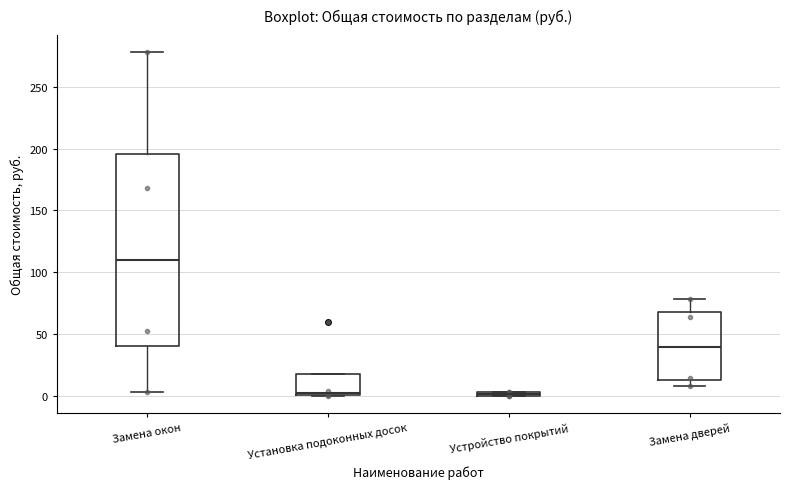

Which box has the highest median line?

Замена окон